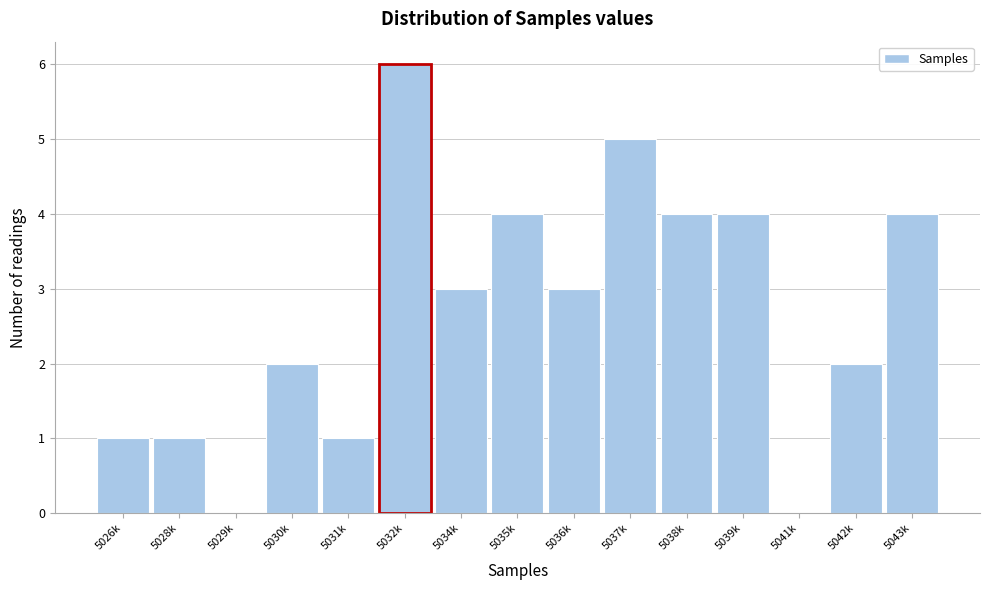

Reading left to right, what are all the values shown in this chart?

5026k=1	5028k=1	5029k=0	5030k=2	5031k=1	5032k=6	5034k=3	5035k=4	5036k=3	5037k=5	5038k=4	5039k=4	5041k=0	5042k=2	5043k=4